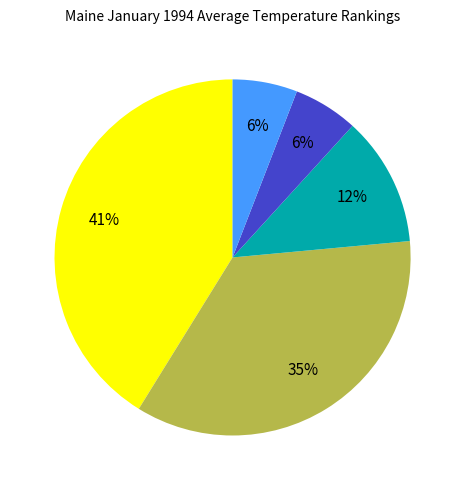

To the nearest percent, what is the difference between the largest and smallest slice percentages?

35%